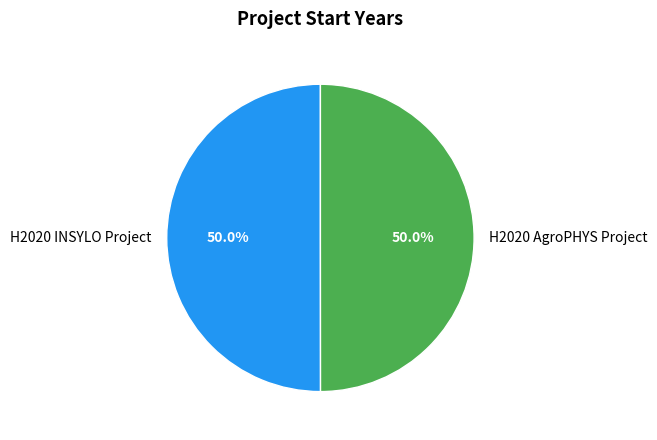

Count the number of slices in the pie.

2